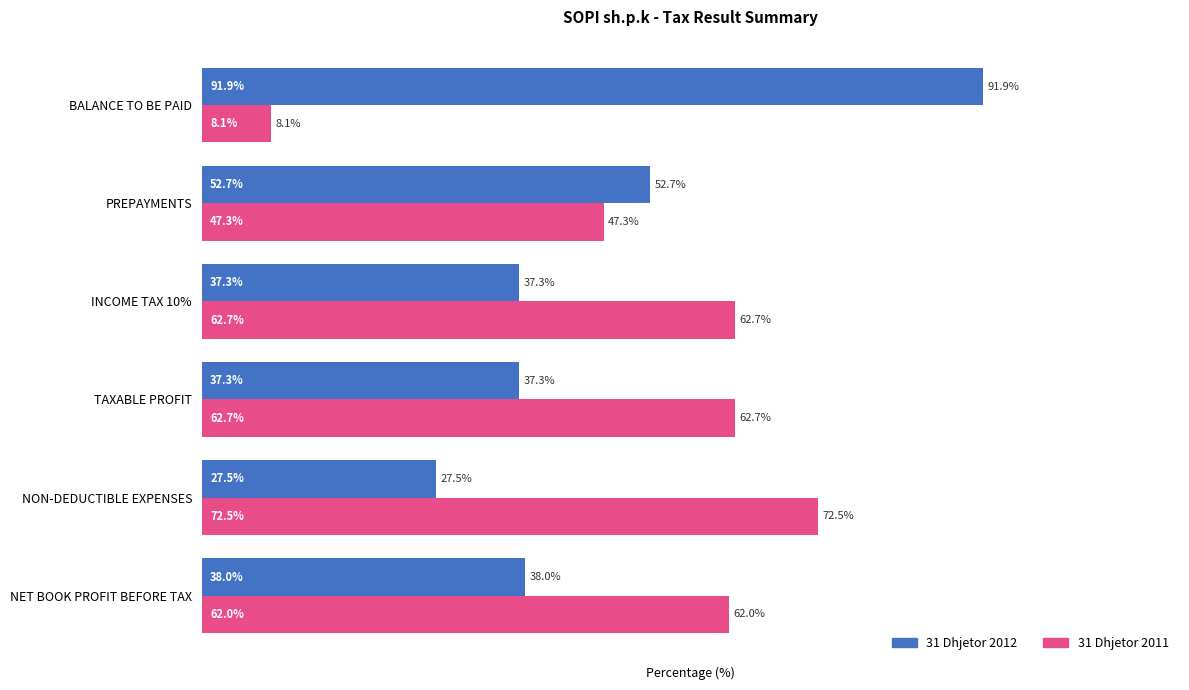

Which category has the highest value in the 31 Dhjetor 2012 series?

BALANCE TO BE PAID